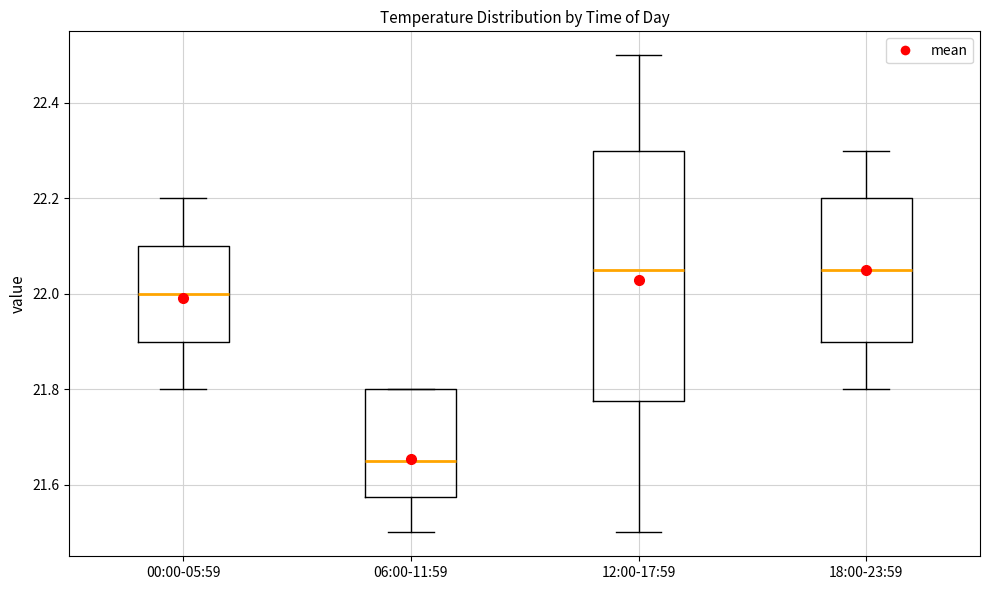

Reading left to right, transcribe this box plot: for each box, give where its median line is, the range the box spans, and where its two whiskers end, as read against the y-axis. The values are not printed on the chart, so give them approximately, as read against the axis.

00:00-05:59: median 22.00, box 21.90 to 22.10, whiskers 21.80 to 22.20
06:00-11:59: median 21.66, box 21.58 to 21.80, whiskers 21.50 to 21.80
12:00-17:59: median 22.06, box 21.78 to 22.30, whiskers 21.50 to 22.50
18:00-23:59: median 22.06, box 21.90 to 22.20, whiskers 21.80 to 22.30